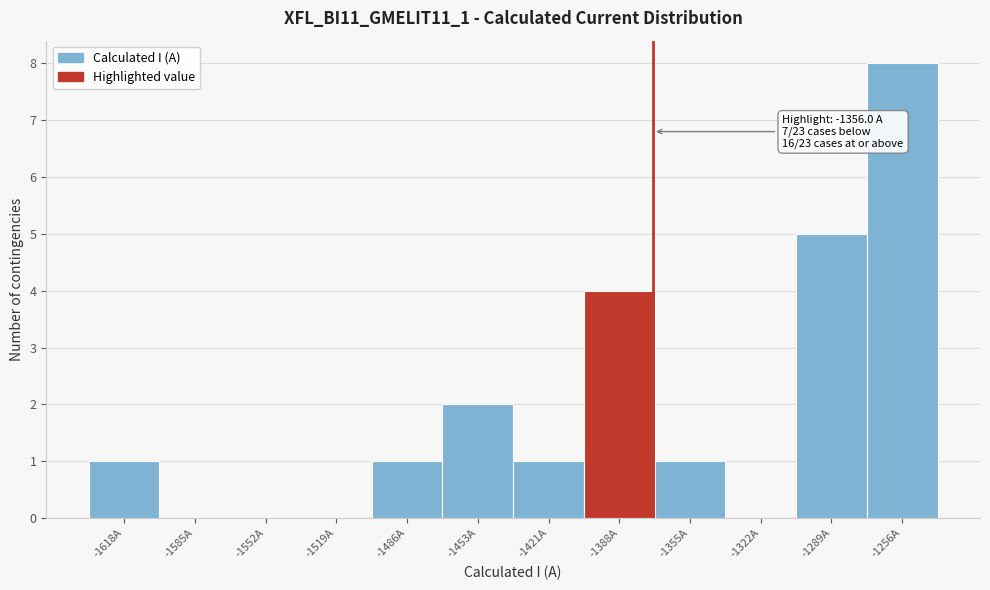

Reading left to right, list all the values displayed in this chart.

-1618A=1	-1585A=0	-1552A=0	-1519A=0	-1486A=1	-1453A=2	-1421A=1	-1388A=4	-1355A=1	-1322A=0	-1289A=5	-1256A=8